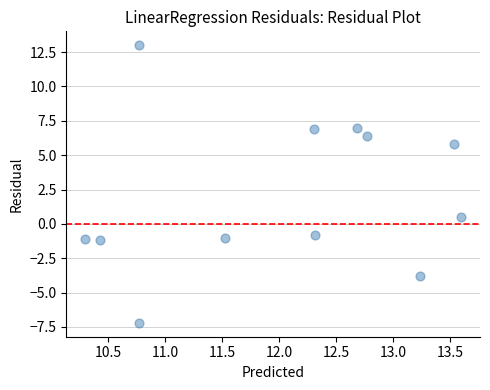

What is the range of Y values (max minus min)?

20.2